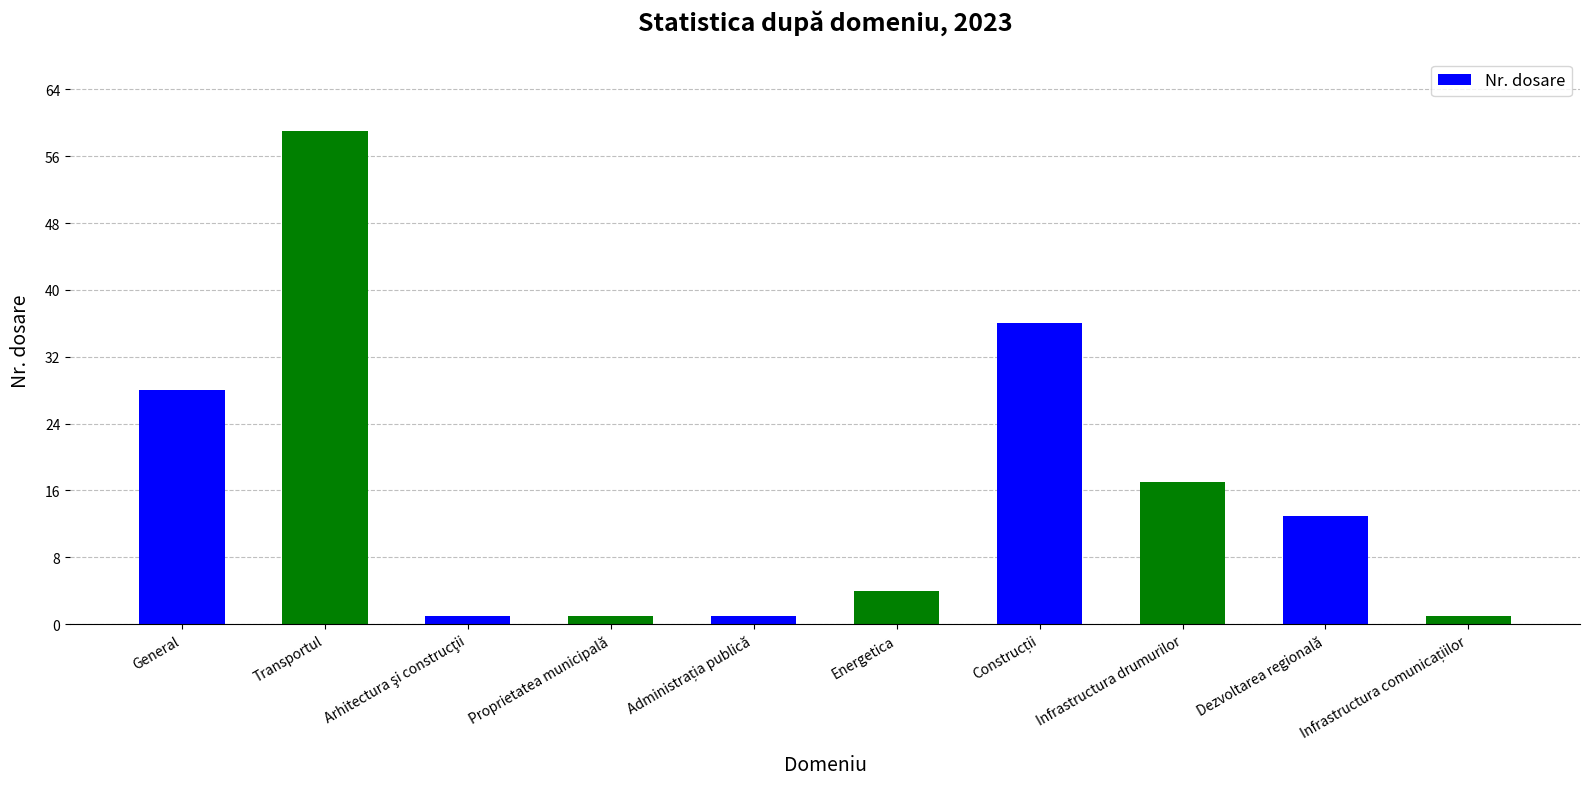

True or false: the data shows 17 at Infrastructura drumurilor.

True